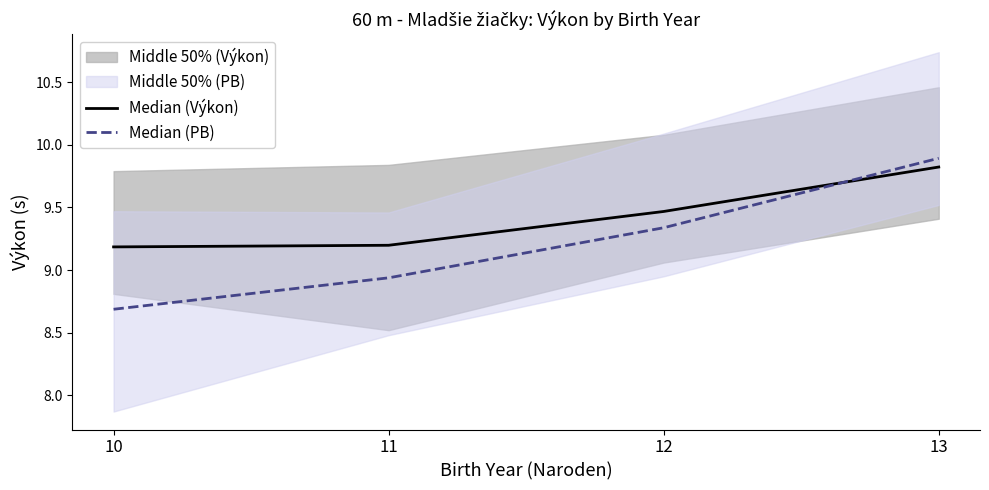

What value does the Median (PB) series have at 13?

9.9